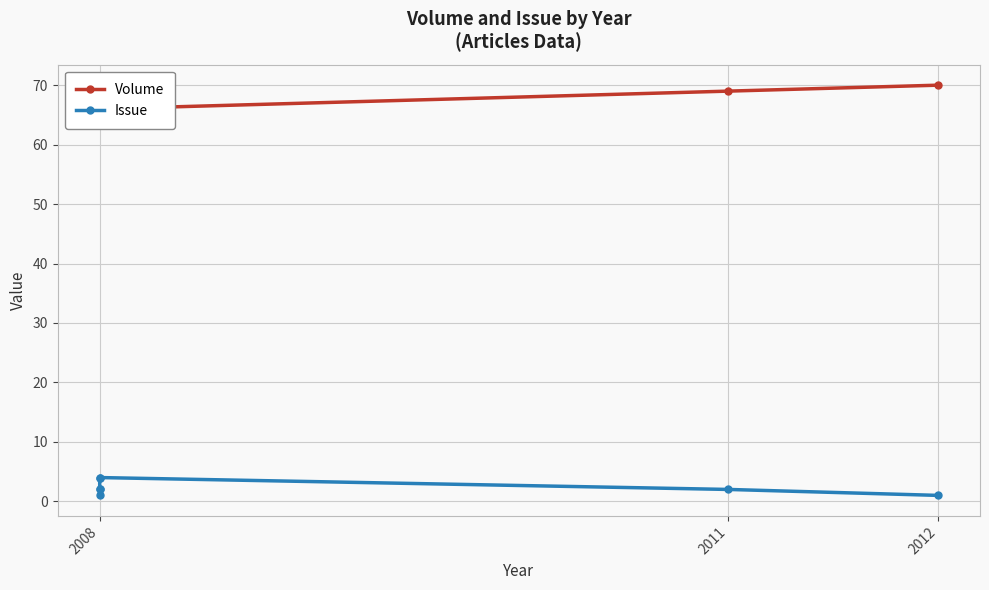

True or false: Volume and Issue cross at least once.

False